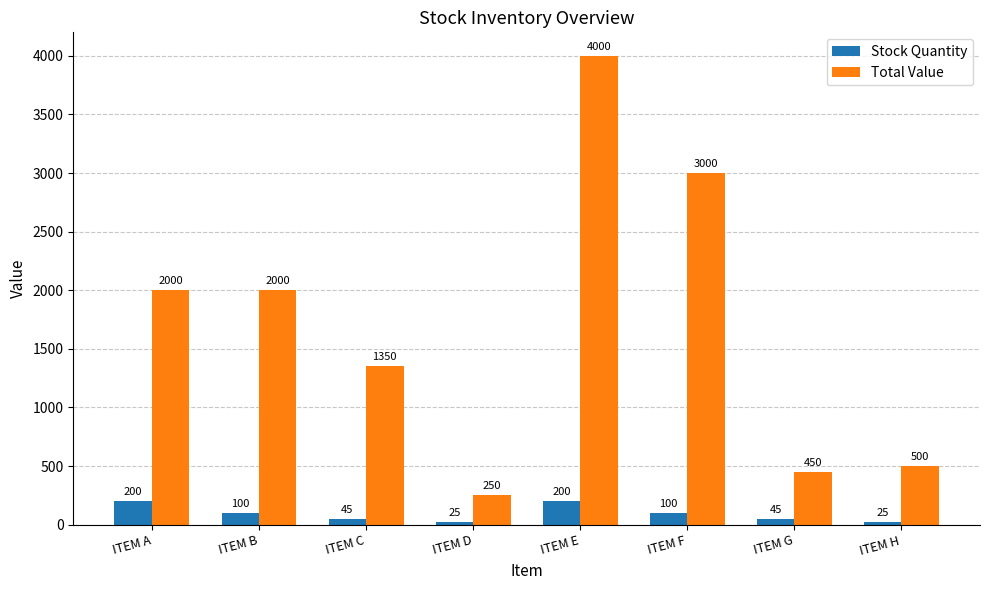

Rank the series by their maximum value, from highest to lowest.

Total Value, Stock Quantity